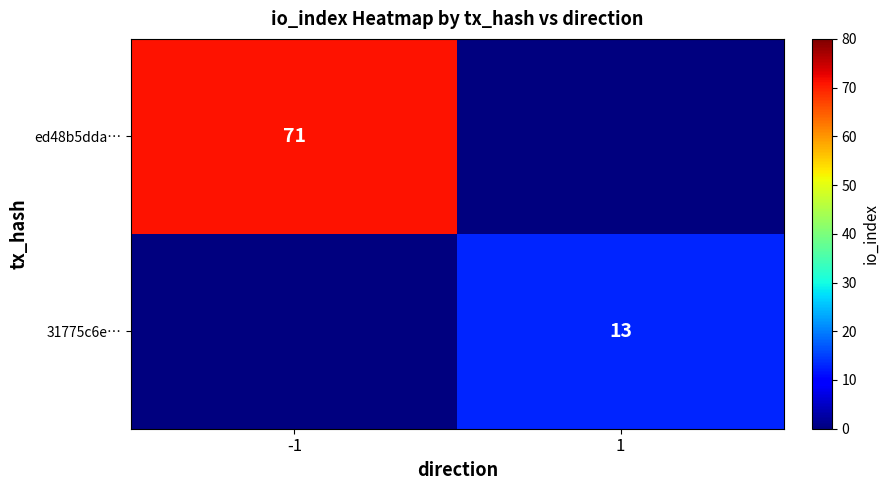

Between -1 and 1, which is larger?

-1